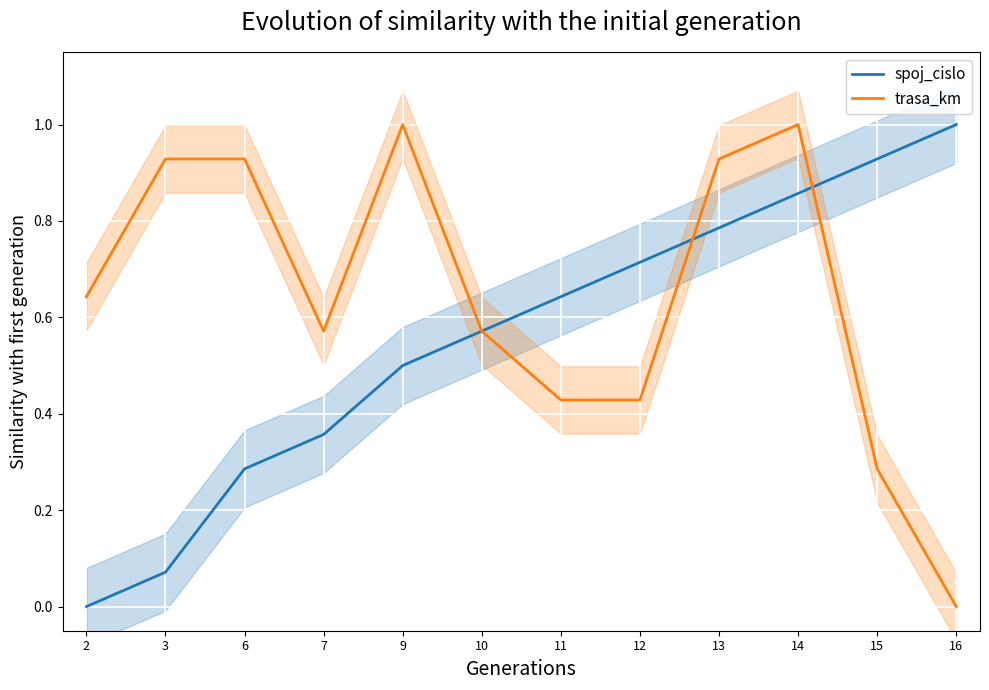

Reading left to right, extract all data points from this chart.

spoj_cislo: 0.0	0.1	0.3	0.4	0.5	0.6	0.6	0.7	0.8	0.9	0.9	1.0
trasa_km: 0.6	0.9	0.9	0.6	1.0	0.6	0.4	0.4	0.9	1.0	0.3	0.0